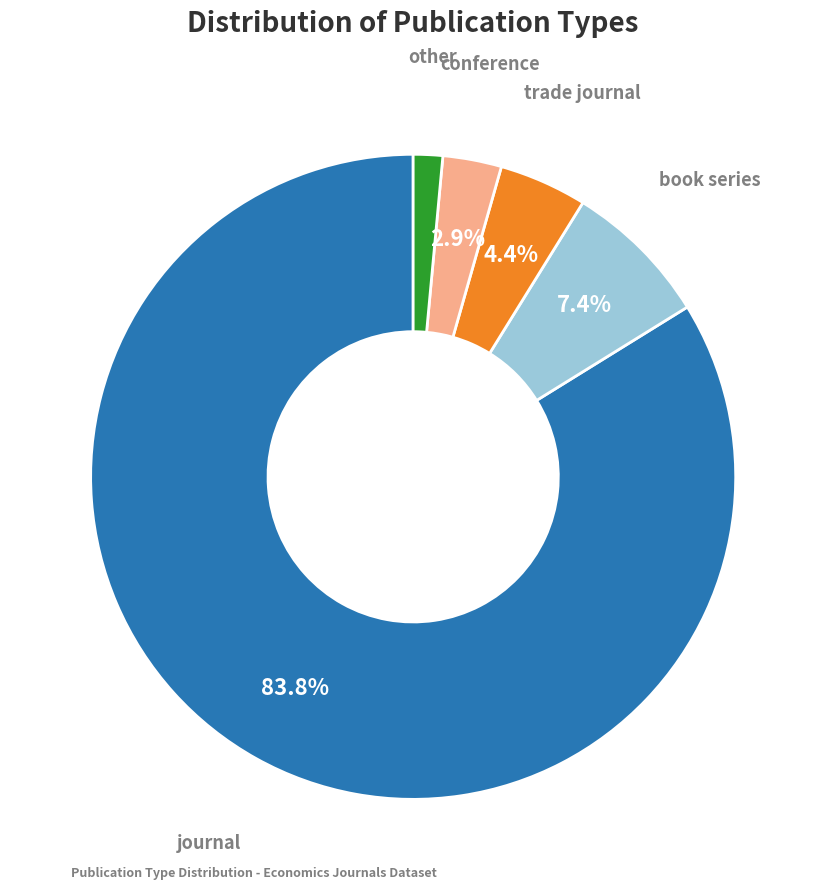

Does any single category account for the majority?

Yes